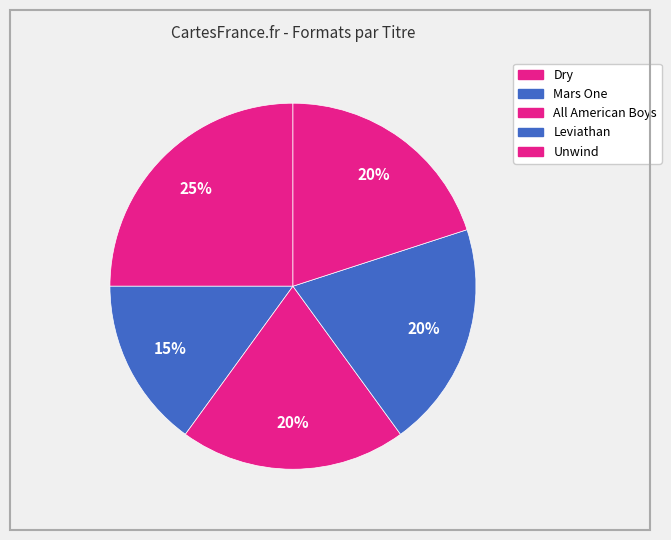

To the nearest percent, what is the difference between the largest and smallest slice percentages?

10%